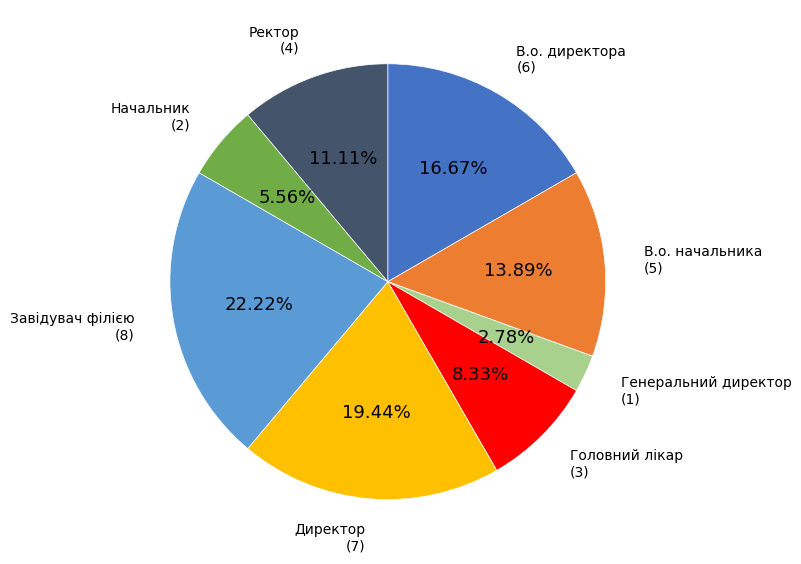

Does any single category account for the majority?

No